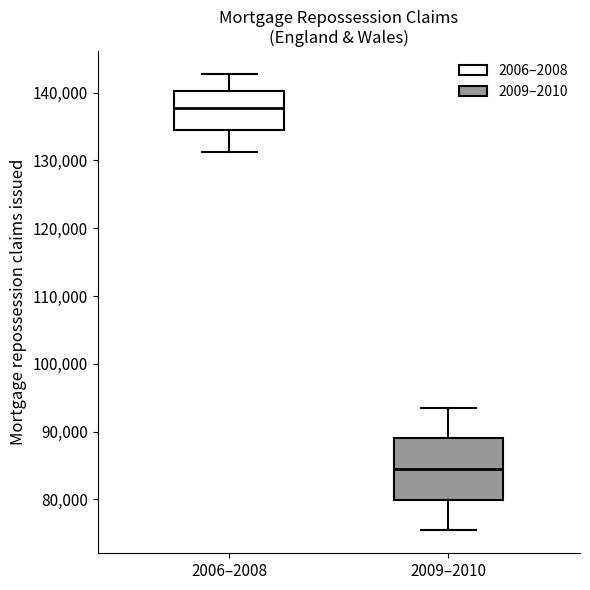

Where is the upper edge of the box for 2006–2008 on the y-axis? The values are not printed on the chart, so give them approximately, as read against the axis.

140000